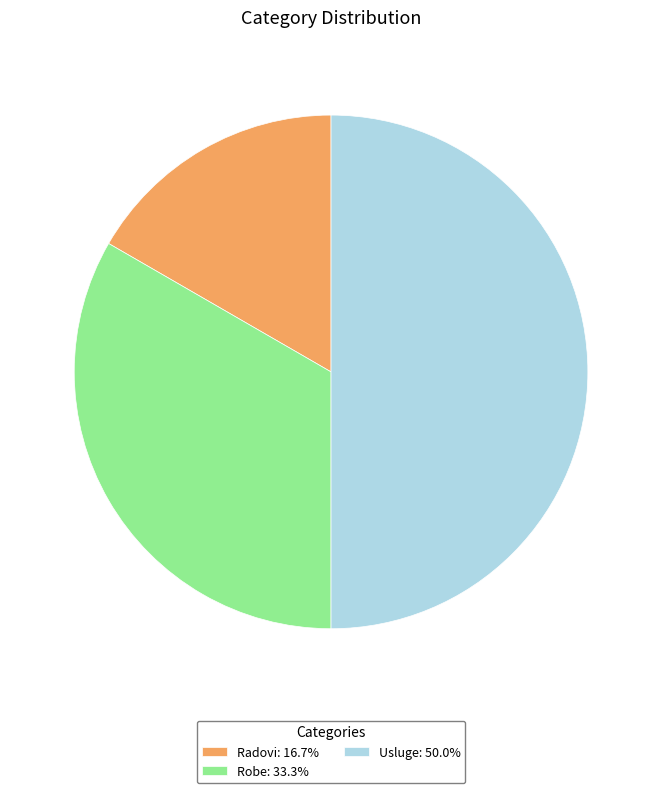

Does Radovi: 16.7% represent more than half of the total?

No